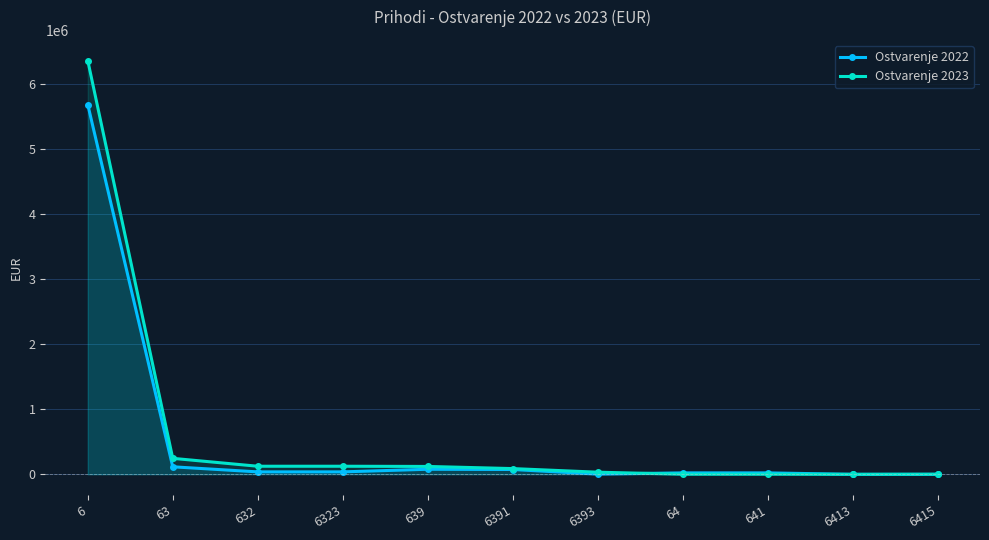

At how many categories does at least one series exceed 5772745?

1